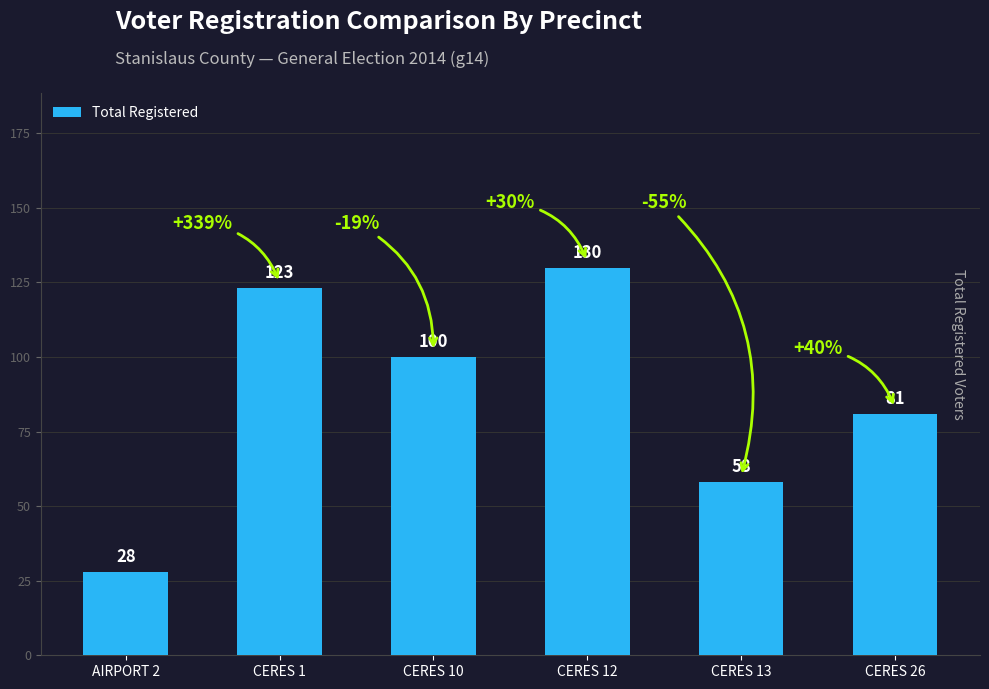

List the labels in order of value, largest first.

CERES 12, CERES 1, CERES 10, CERES 26, CERES 13, AIRPORT 2